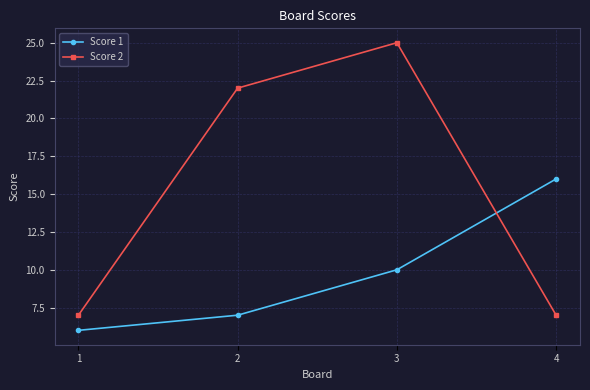

Which series has the largest range (max minus min)?

Score 2